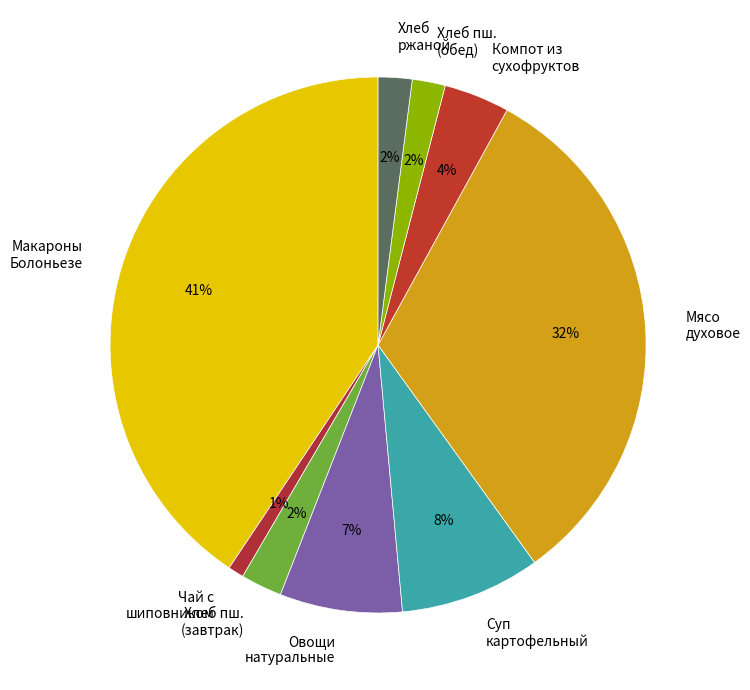

Does any single category account for the majority?

No